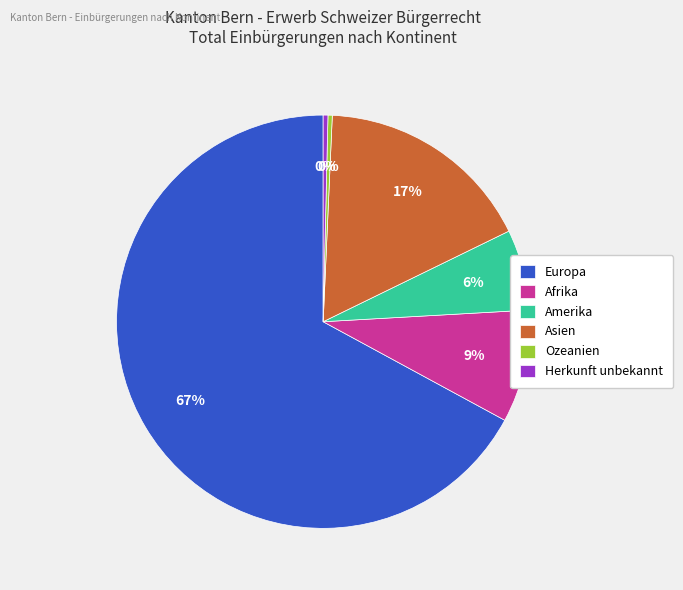

To the nearest percent, what is the difference between the Amerika and Asien slice percentages?

11%